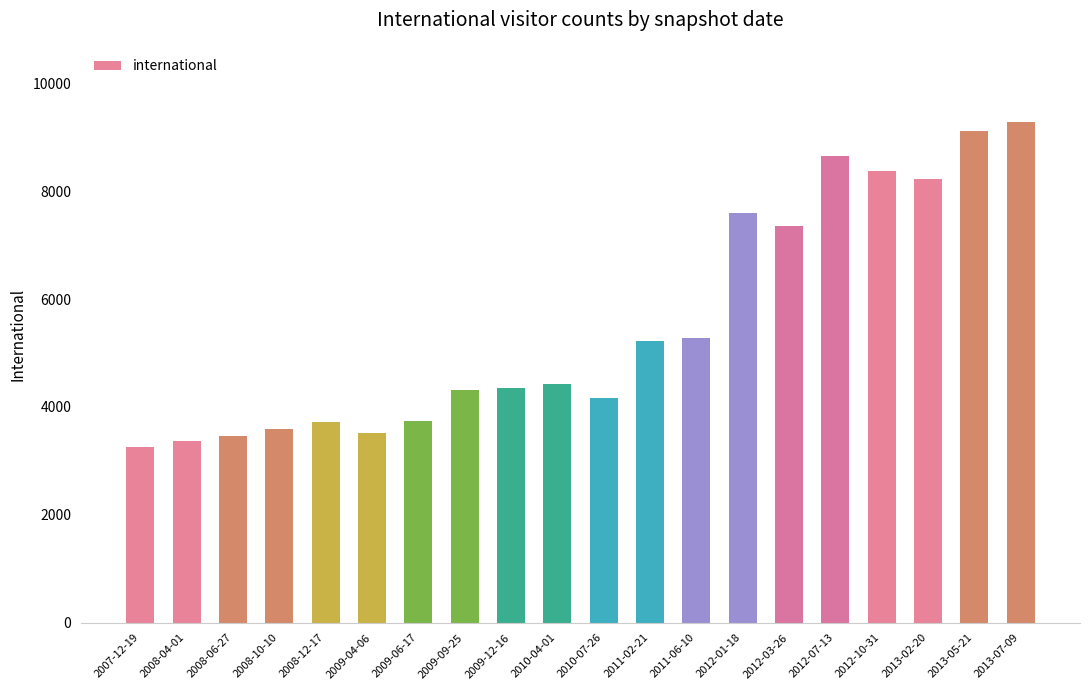

How many data points does each series have?

20